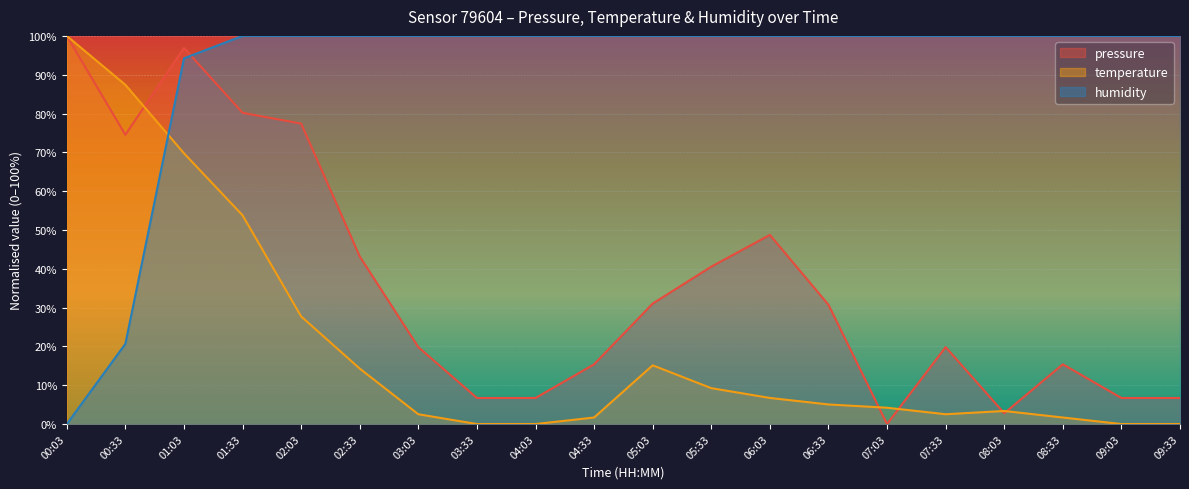

The temperature series shows 14.3 at 02:33. True or false?

True